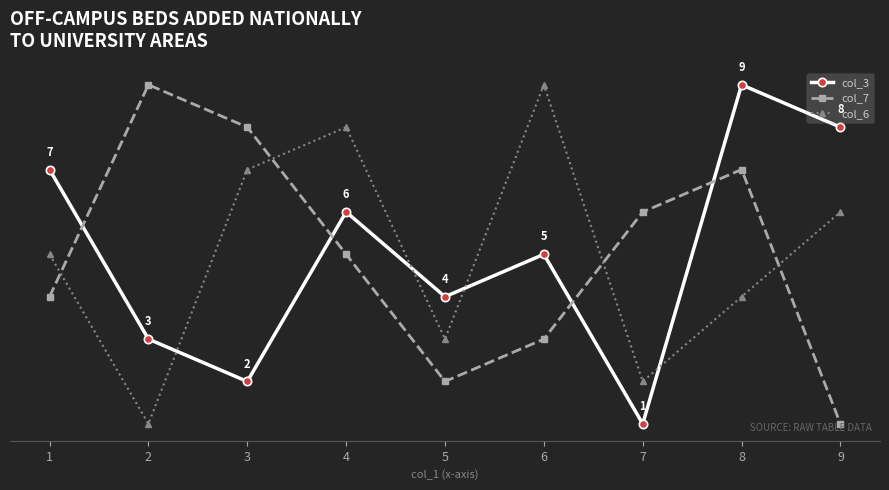

Does the chart have visible grid lines?

No